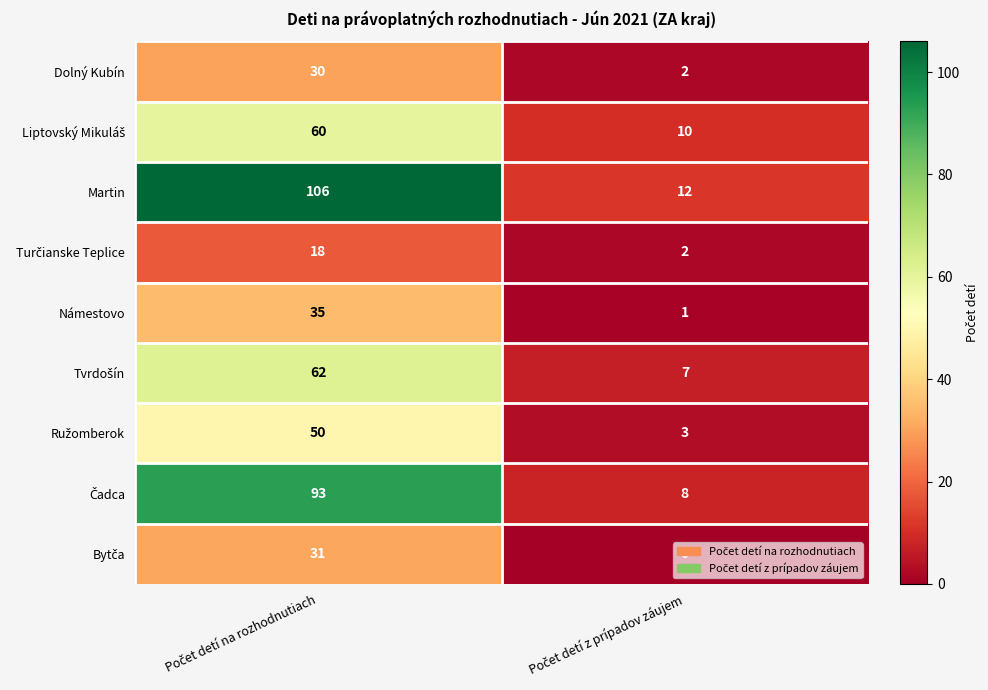

Which series has the largest range (max minus min)?

Martin